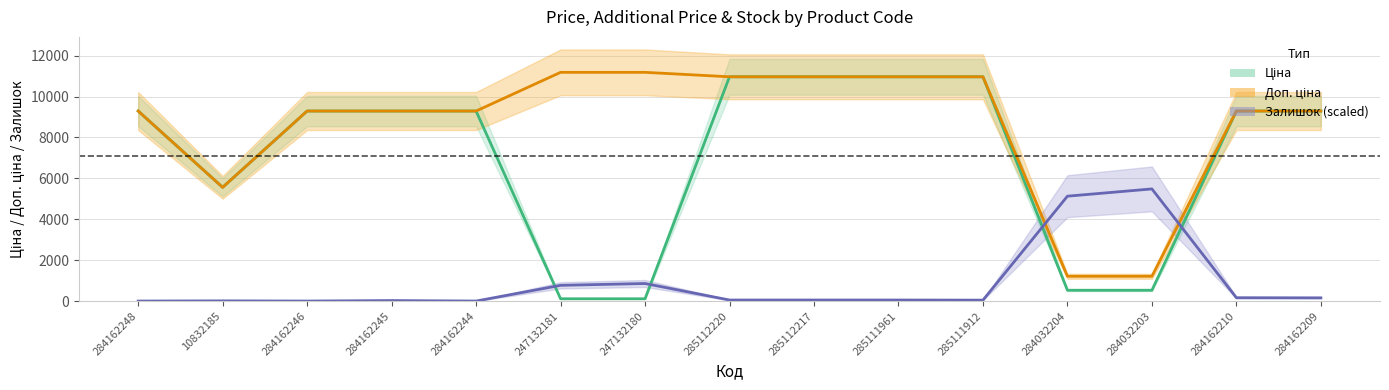

How many series are shown in this chart?

3